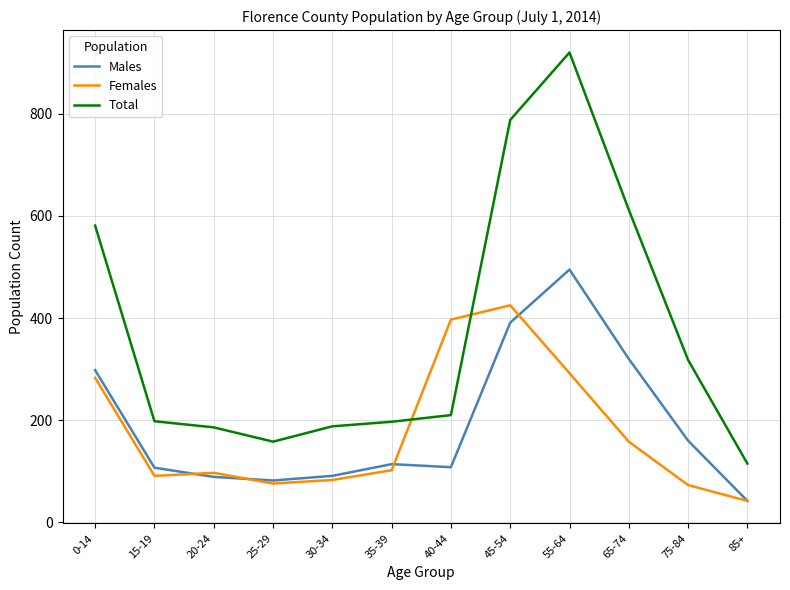

What is the maximum value shown in the chart?

920